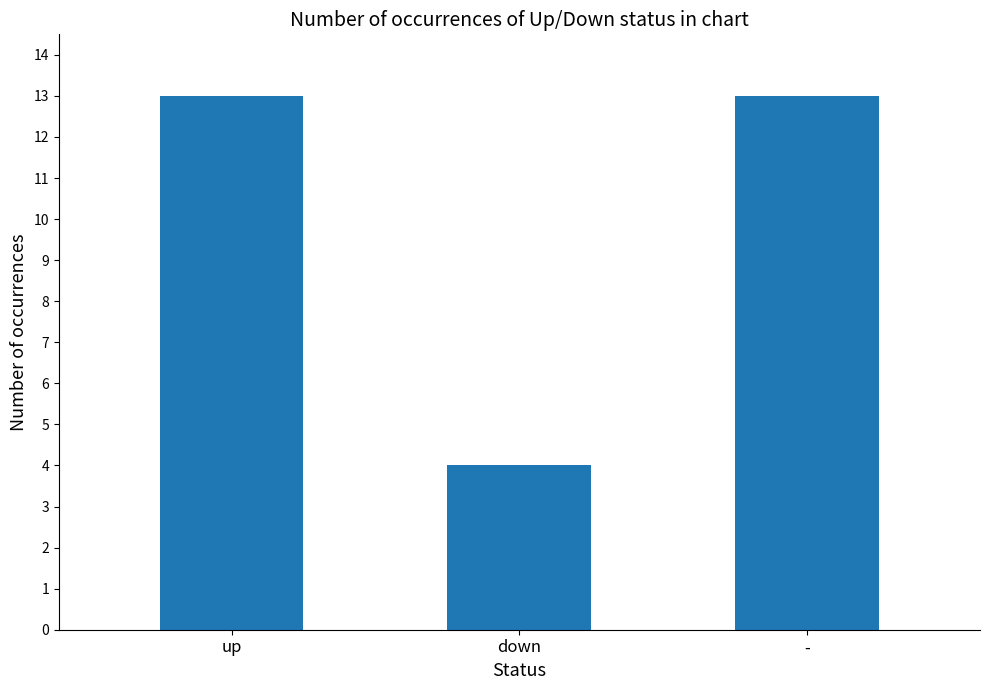

Count the values in the range 4 to 13.

3